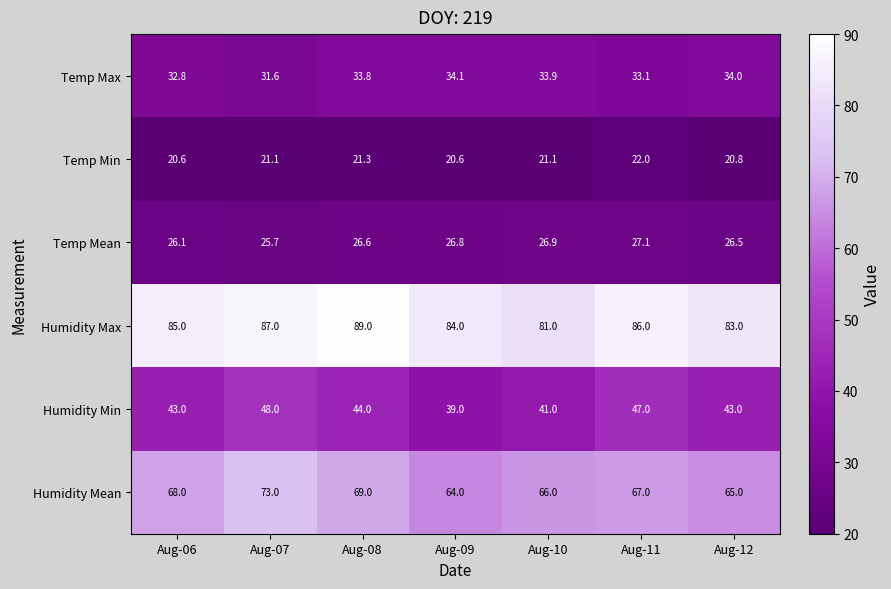

Count the Humidity Mean values in the range 65 to 69.

5